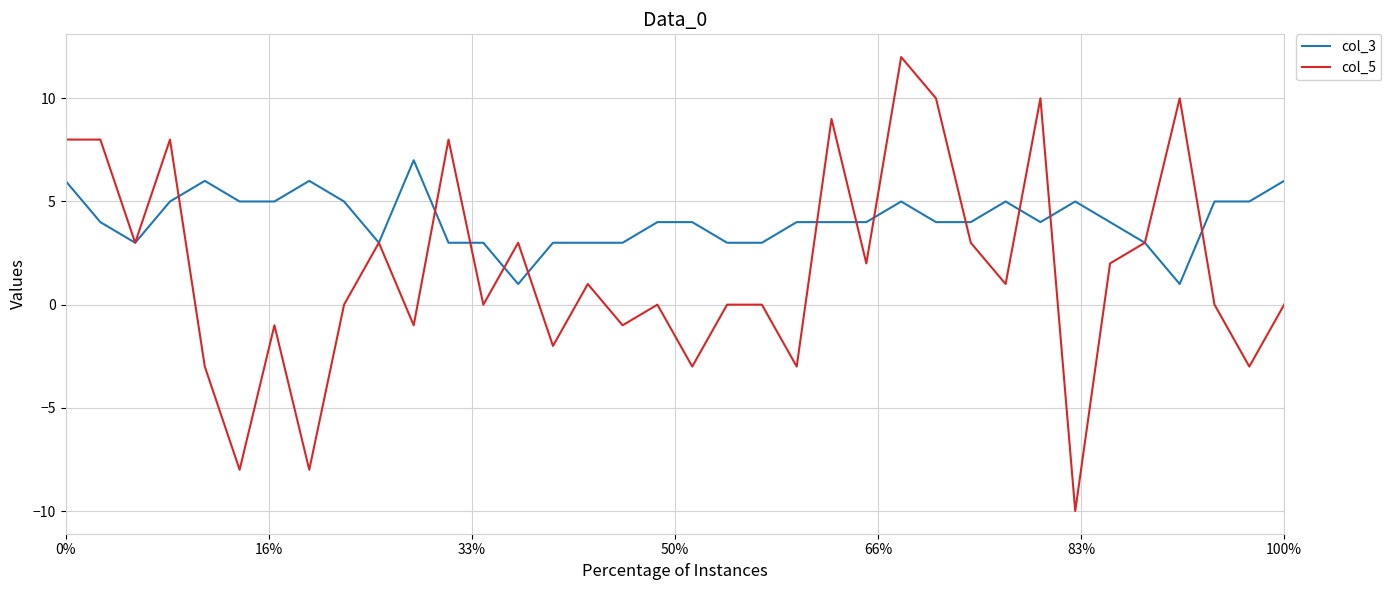

Count the number of data series in this chart.

2